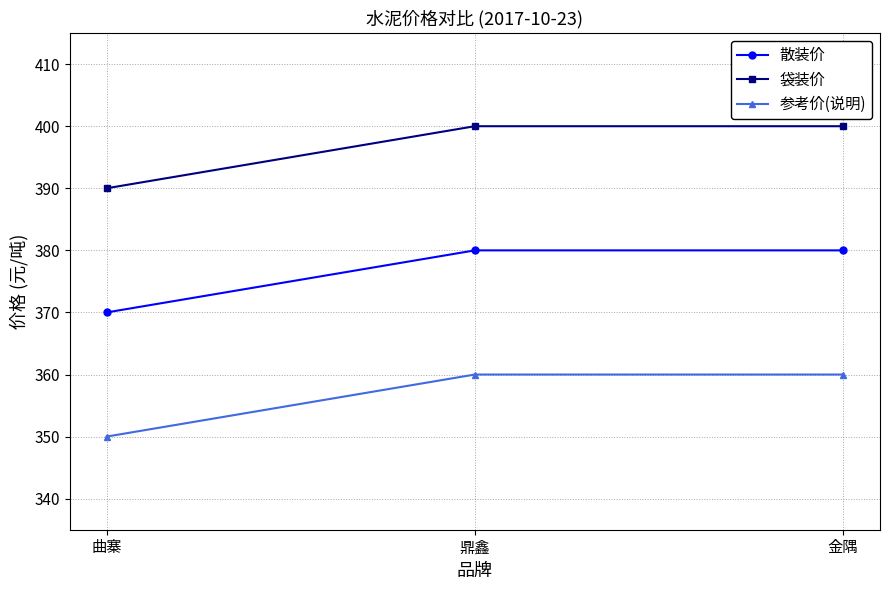

What are all the series names shown in the legend?

散装价, 袋装价, 参考价(说明)